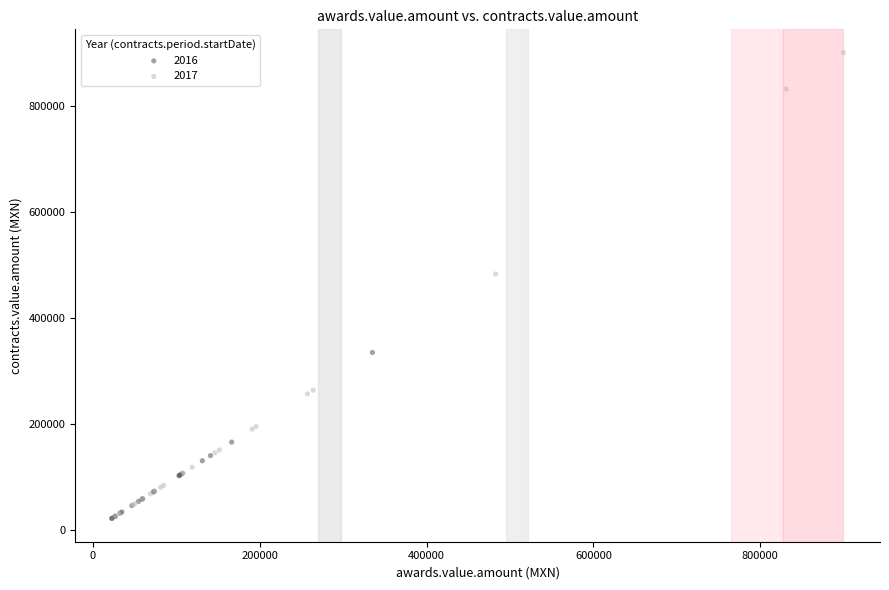

What are all the series names shown in the legend?

2016, 2017